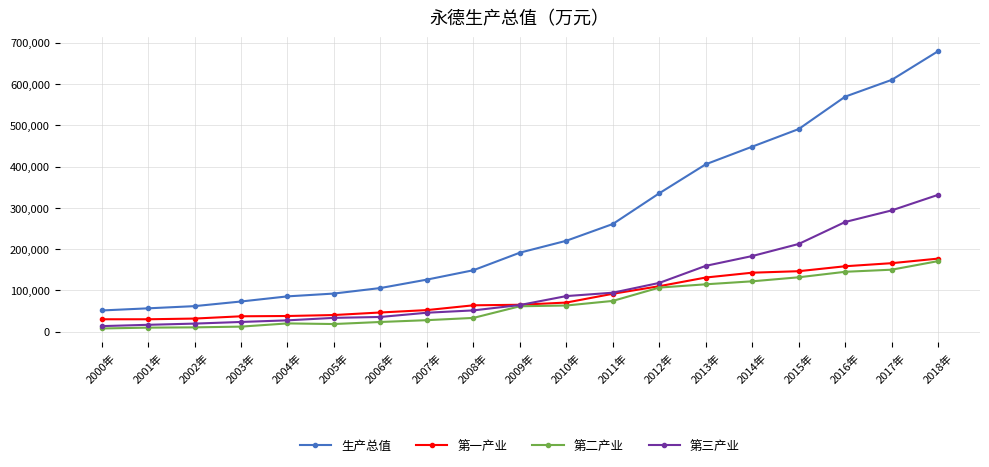

True or false: 第二产业 and 生产总值 cross at least once.

False